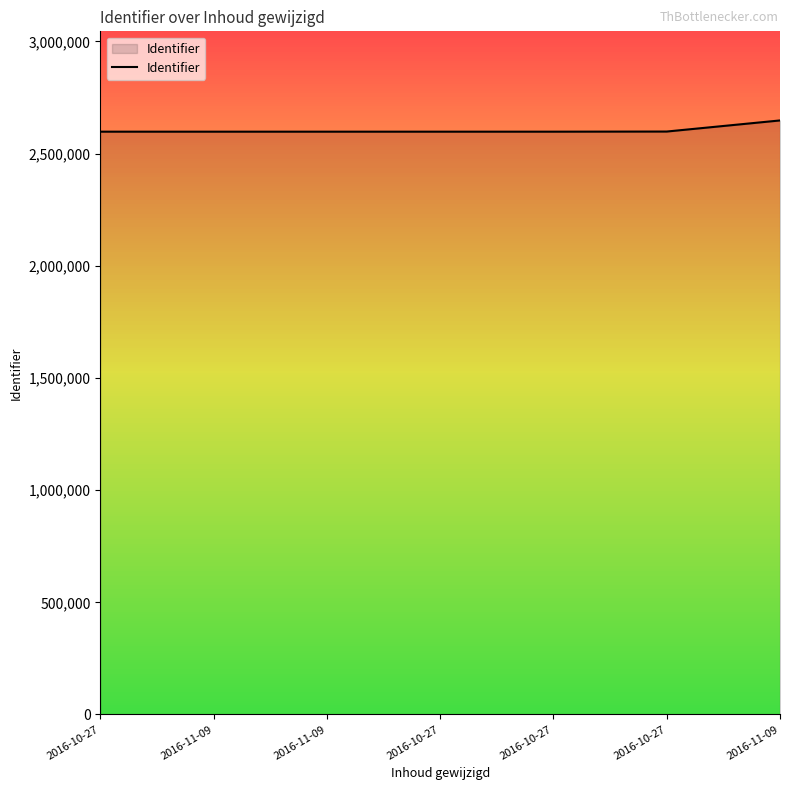

True or false: there are more than 2 points higher than both neighbors.

False